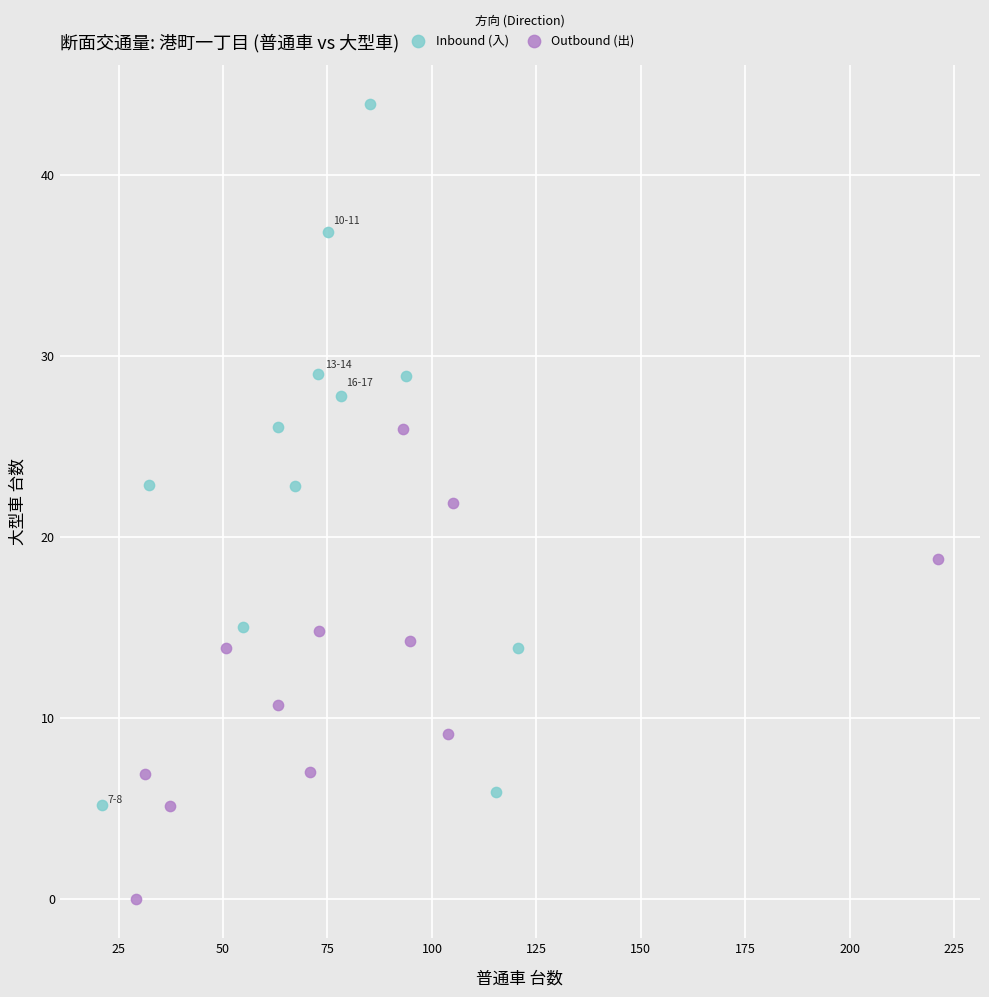

Which series has the widest spread of Y values?

Inbound (入)